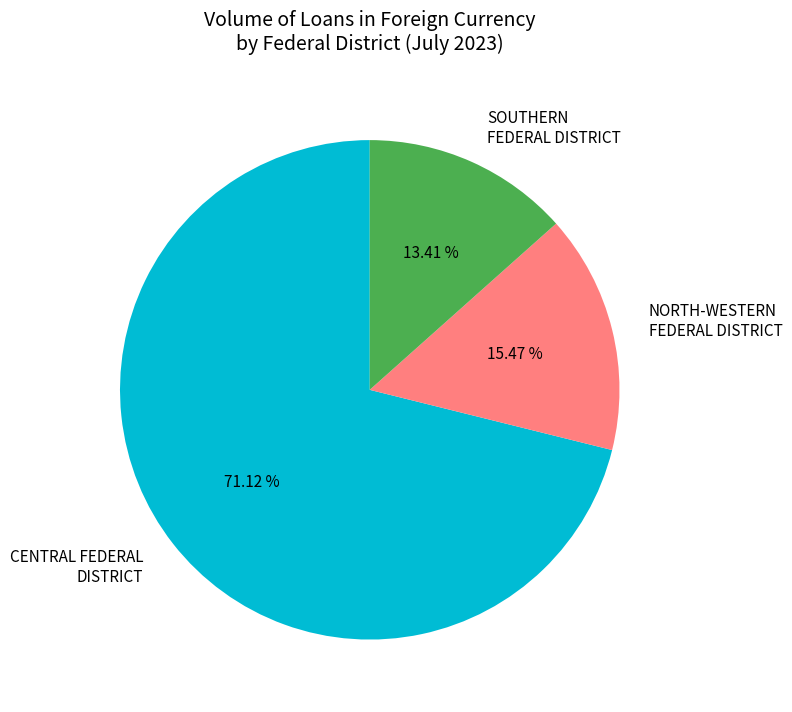

Does any single category account for the majority?

Yes